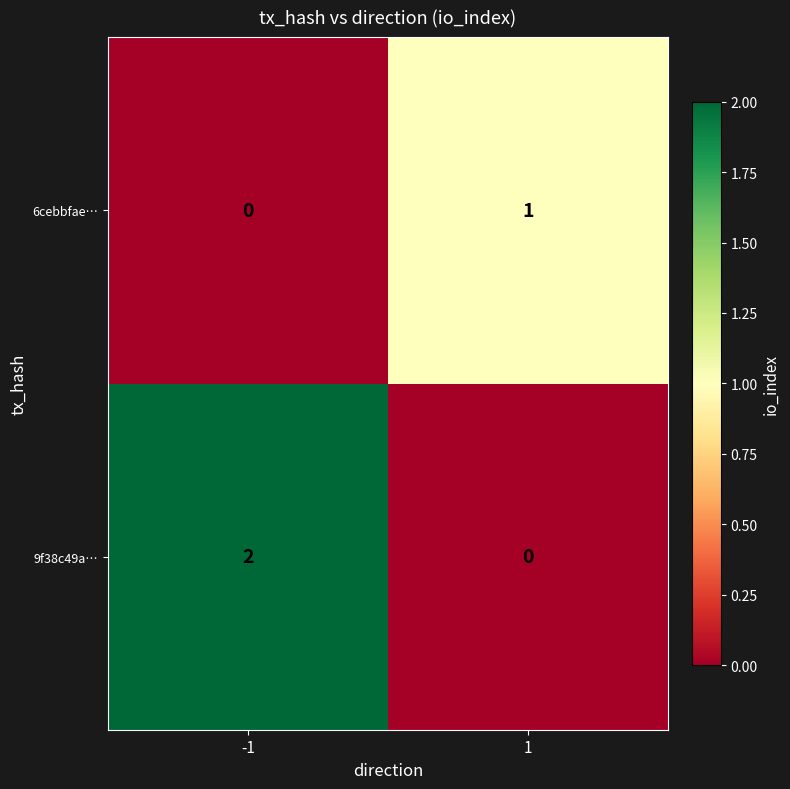

Which series has the largest range (max minus min)?

9f38c49a…